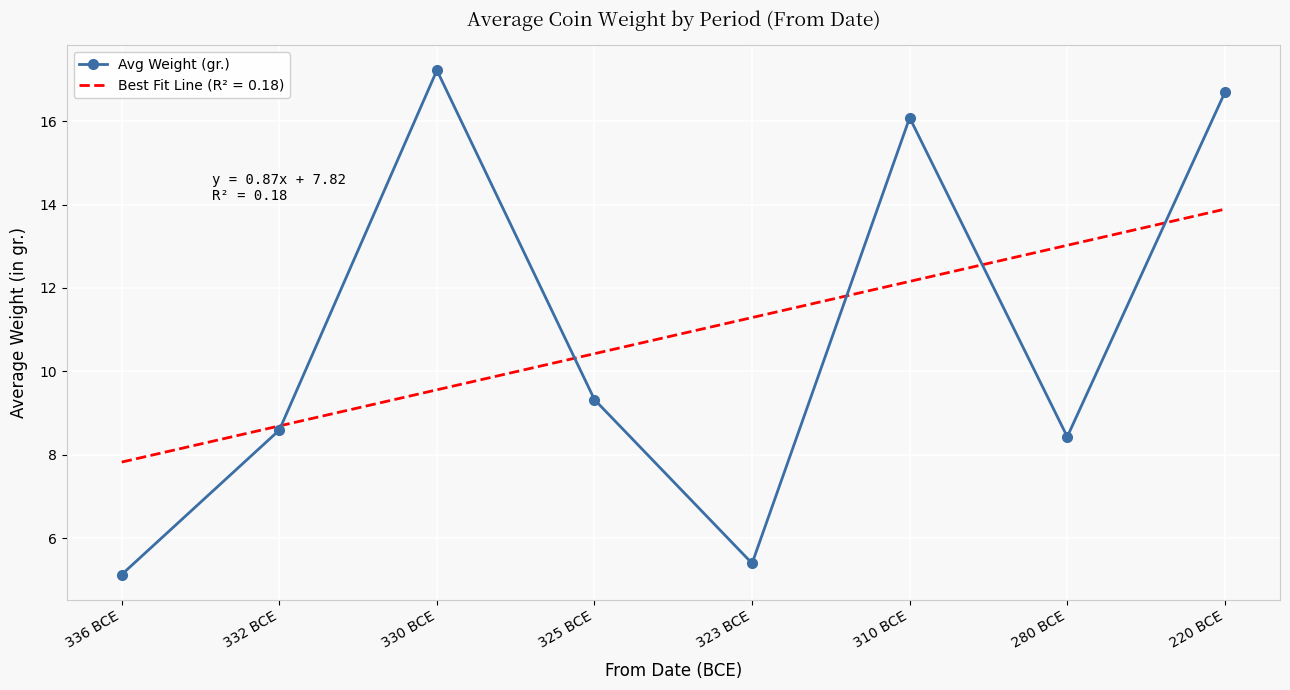

Is it true that Best Fit Line (R² = 0.18) equals 11.3 at 323 BCE?

True